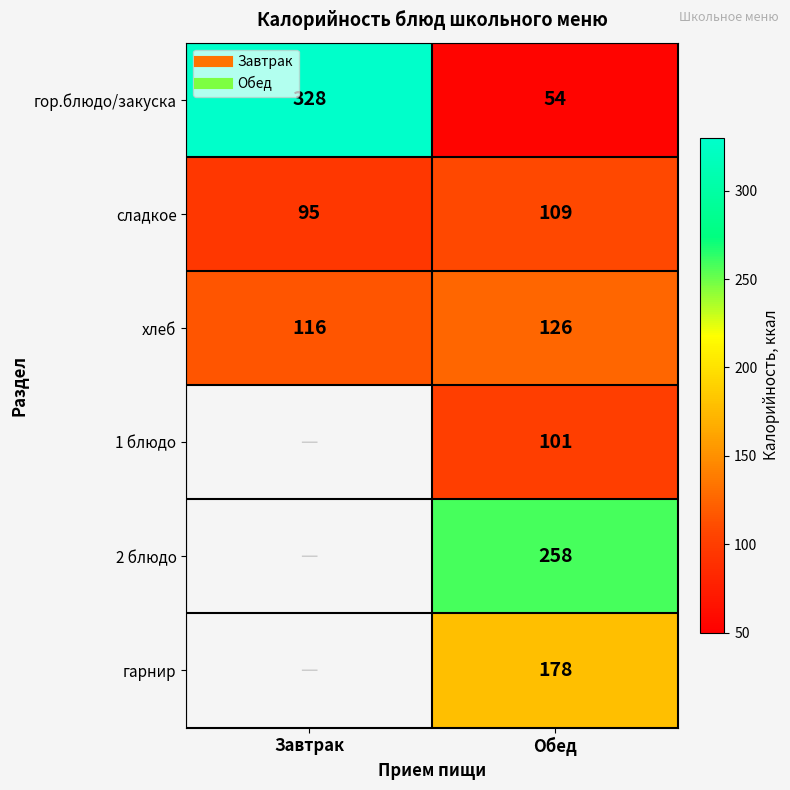

True or false: гарнир has a value of 178 at Обед.

True